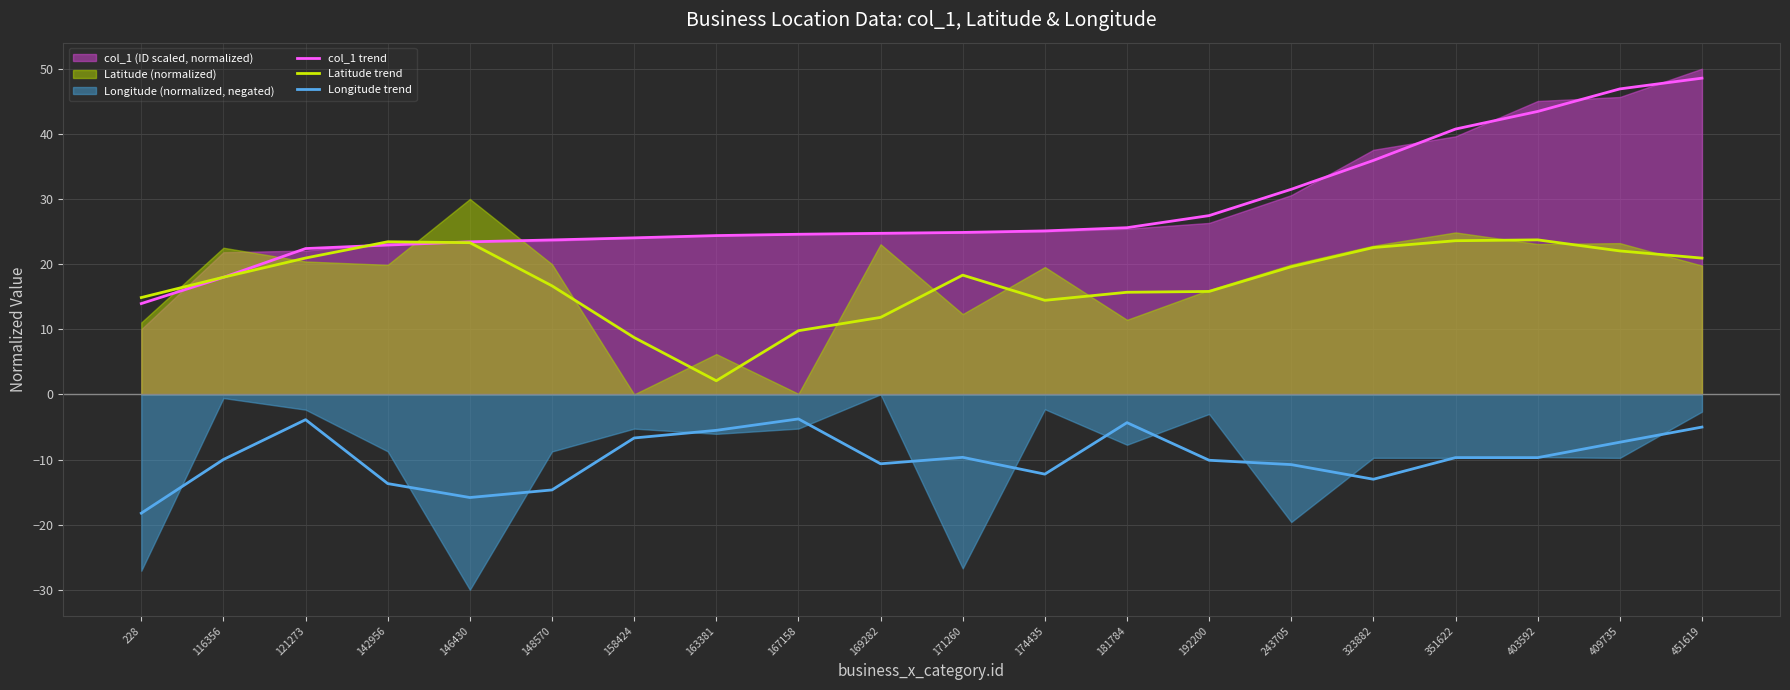

At which label does col_1 trend first exceed 24?

158424